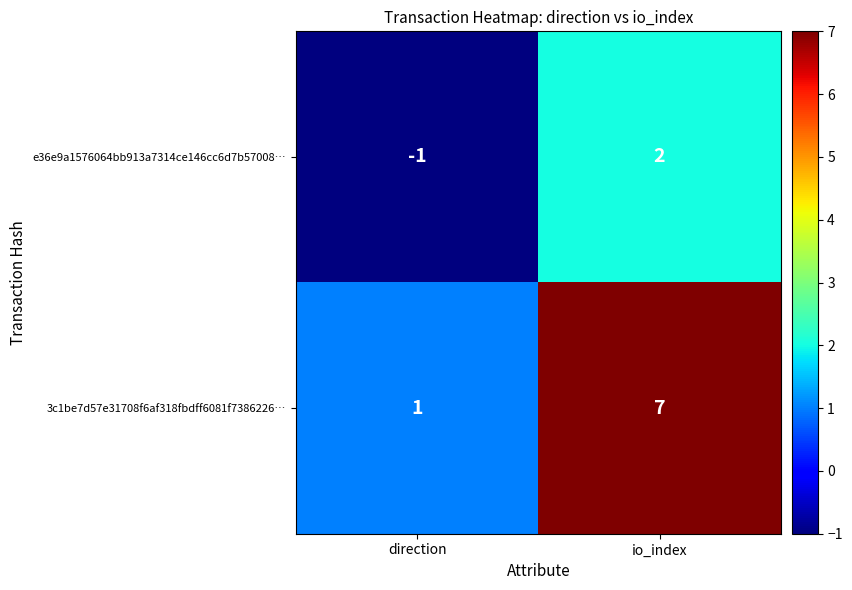

Reading left to right, list all the values displayed in this chart.

e36e9a1576064bb913a7314ce146cc6d7b57008…: -1	2
3c1be7d57e31708f6af318fbdff6081f7386226…: 1	7